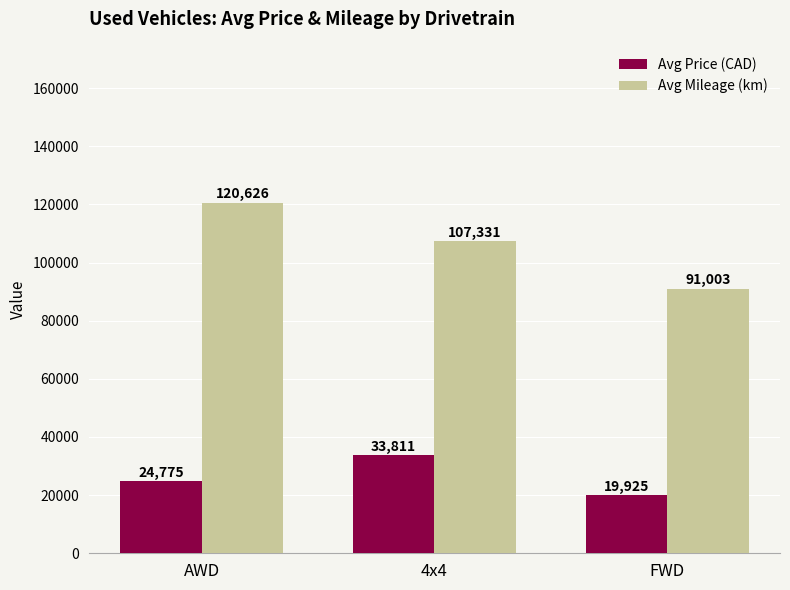

List the series in order of their peak value, highest first.

Avg Mileage (km), Avg Price (CAD)